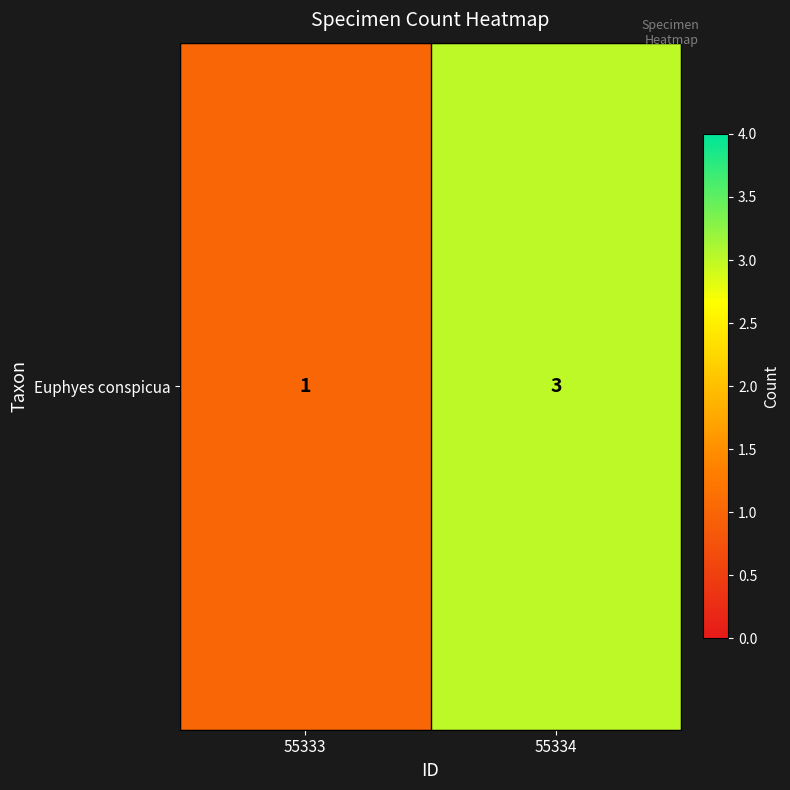

List the labels in order of value, largest first.

55334, 55333